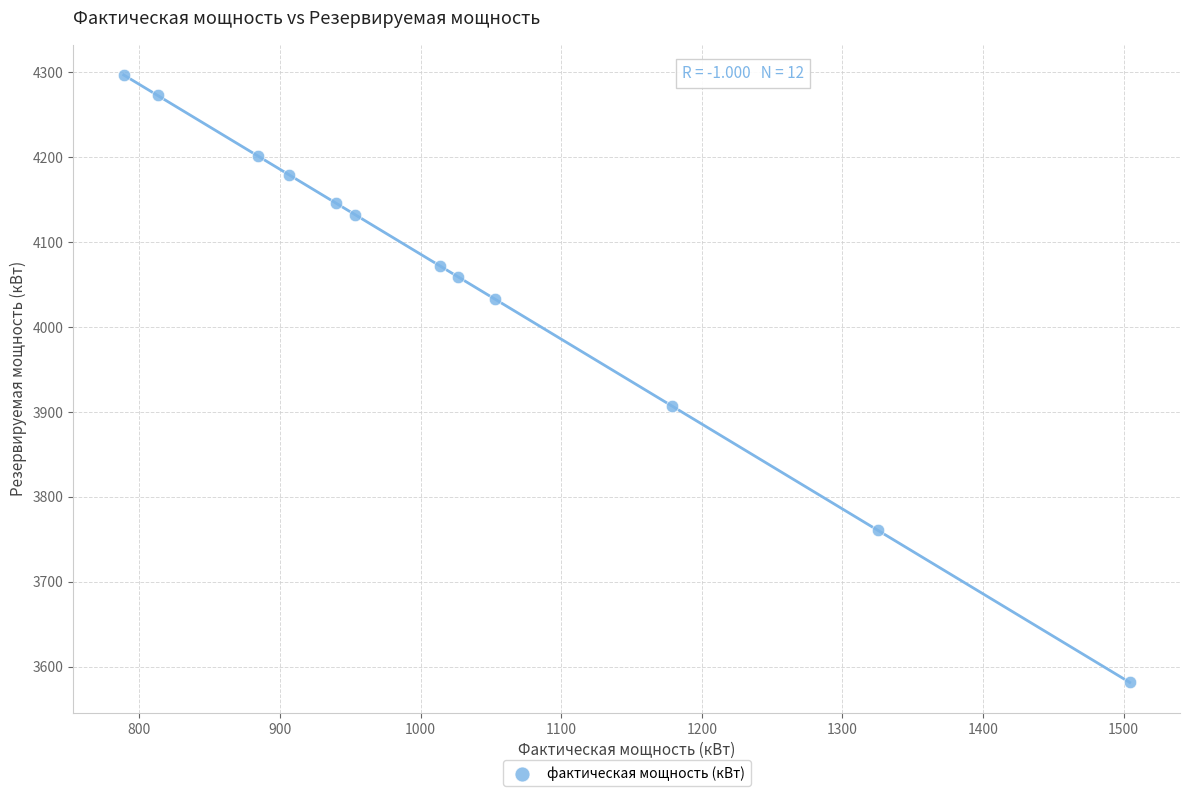

What is the average Y value?

4053.3